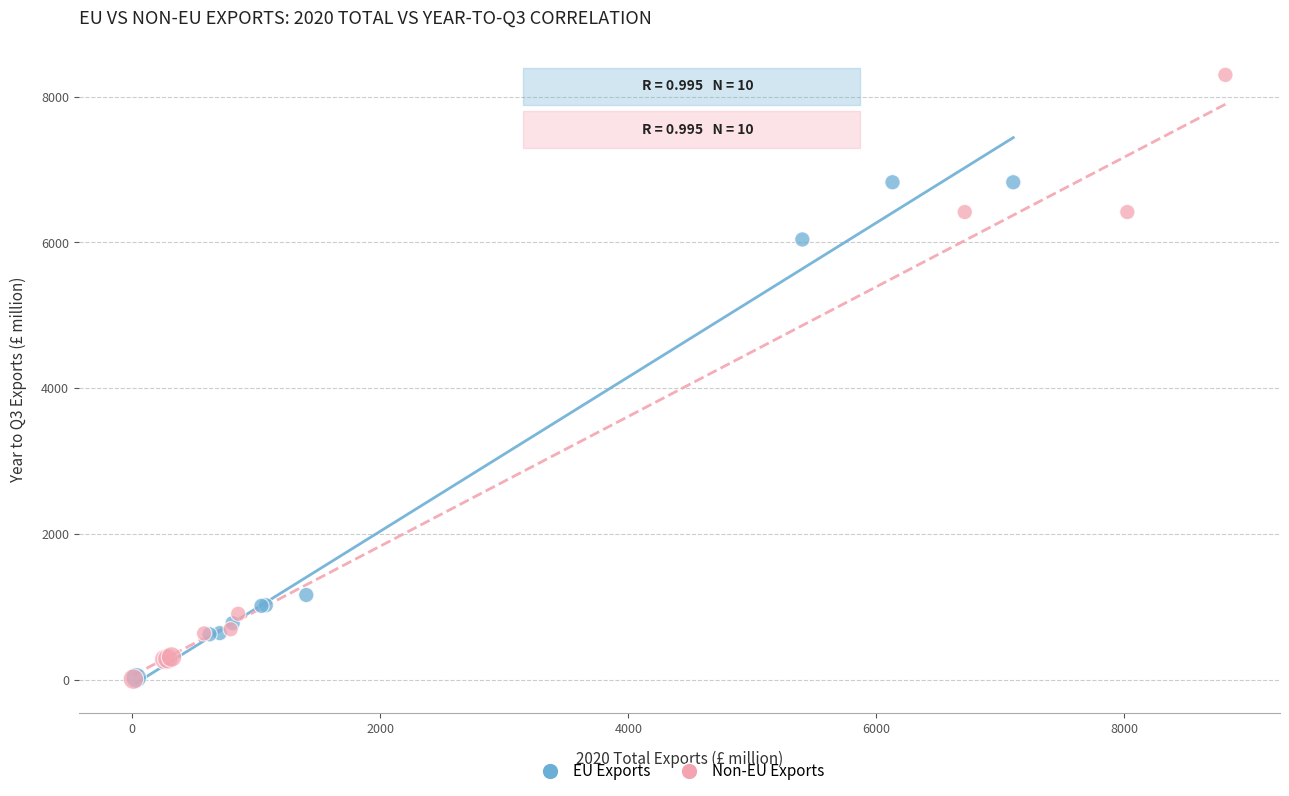

What are all the series names shown in the legend?

EU Exports, Non-EU Exports